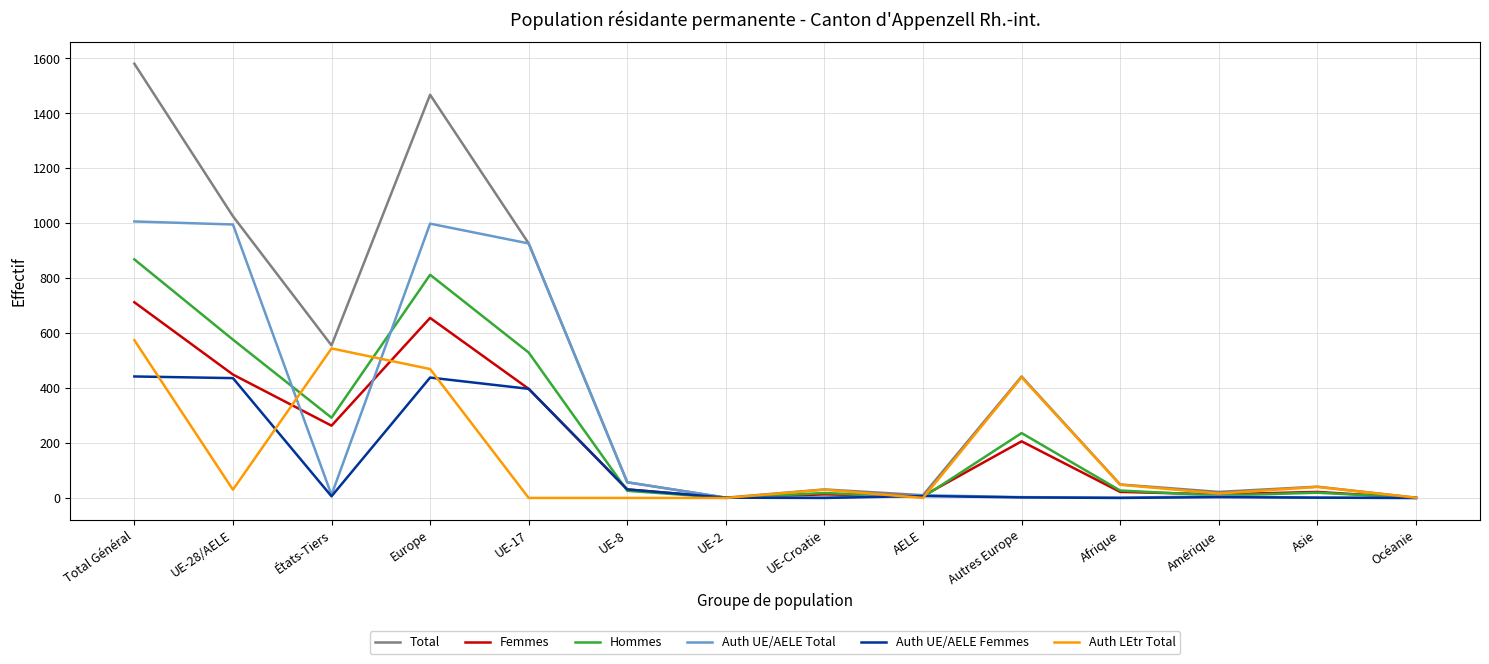

What is the difference between the maximum and minimum values in the Total series?

1579